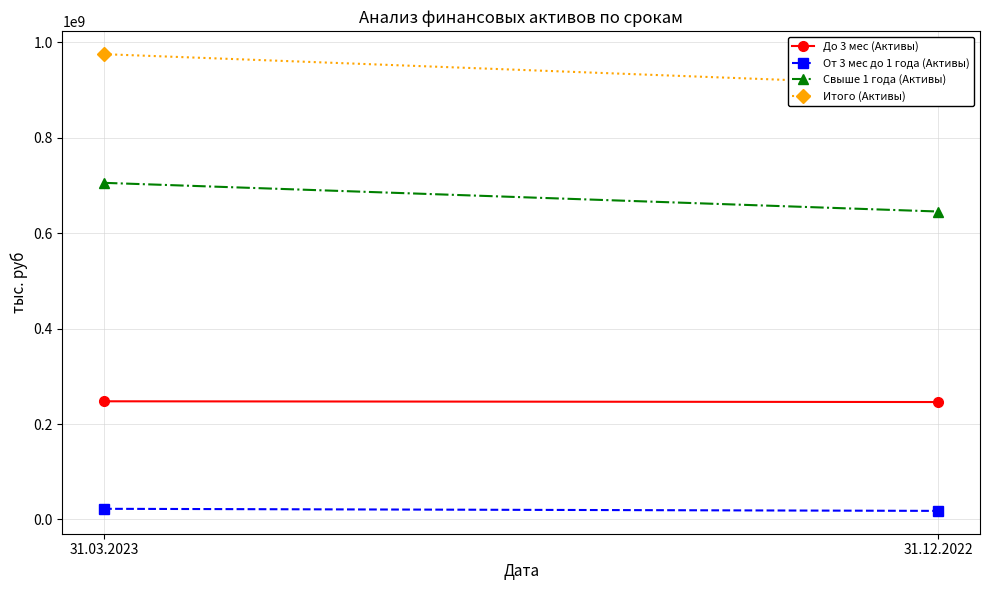

At which category does the chart reach its peak across all series?

31.03.2023